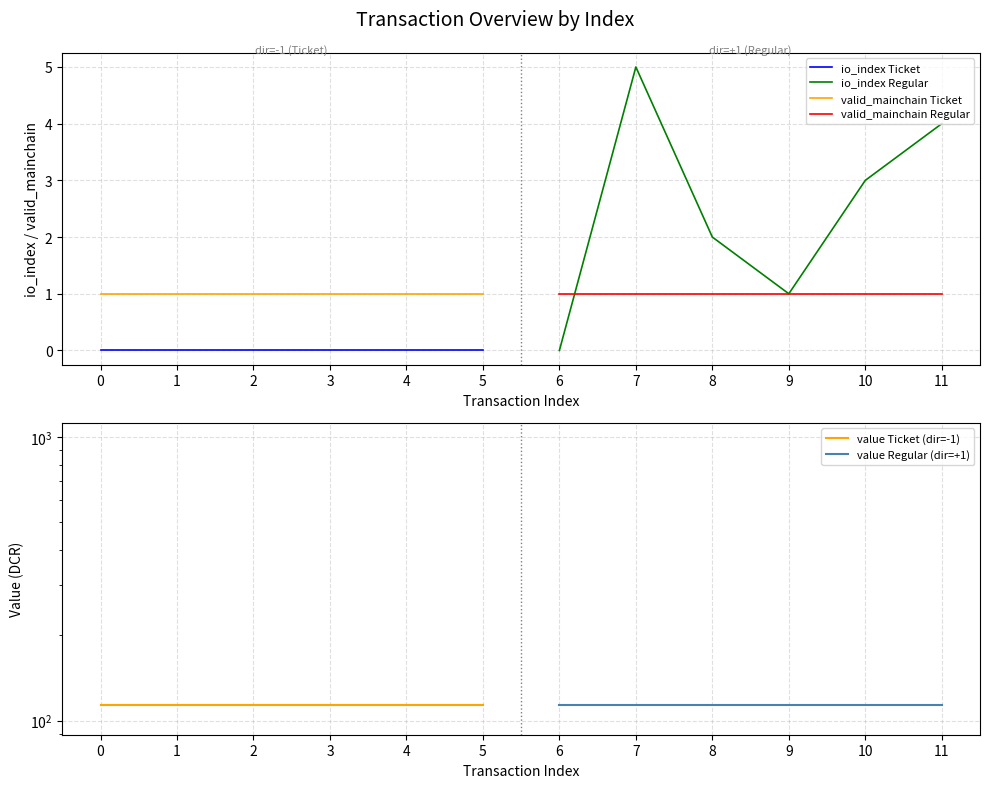

Is this an area chart (filled region under the line)?

No